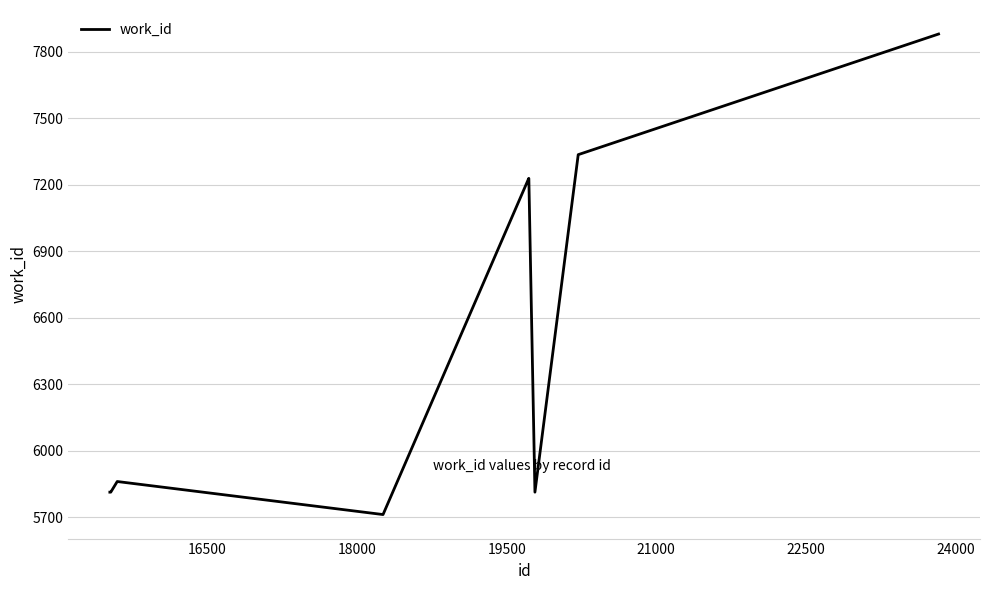

What is the smallest value displayed?

5712